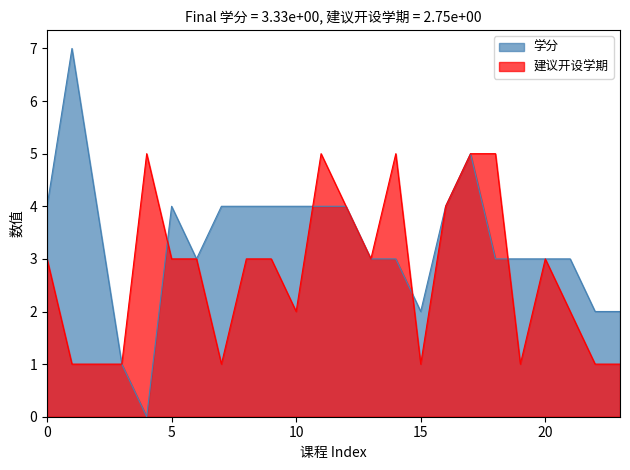

Does the chart display data point markers on the line(s)?

No